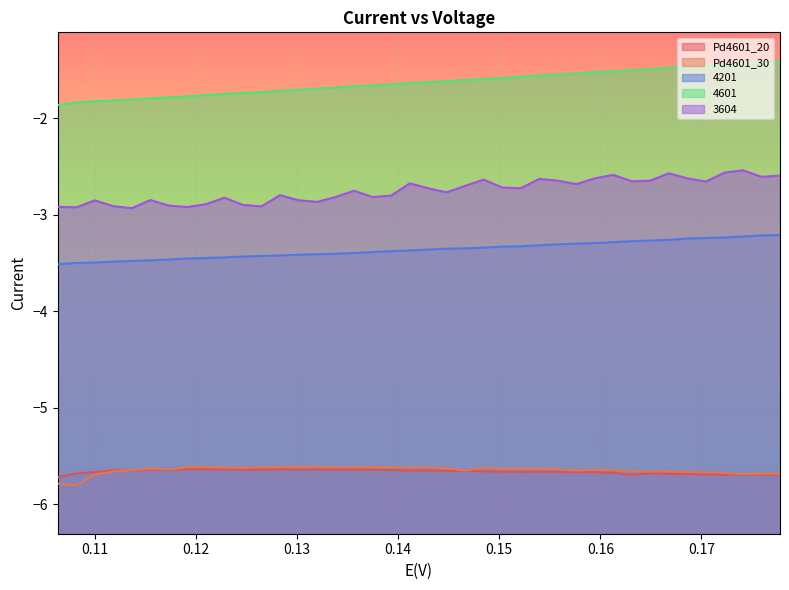

What is the greatest value displayed?

-1.4